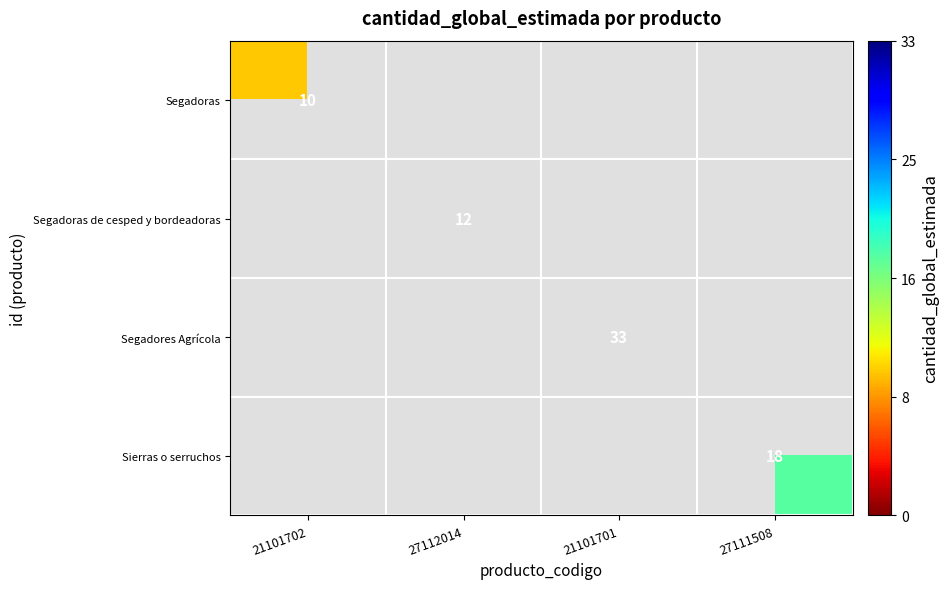

At which label does Sierras o serruchos reach its peak?

27111508